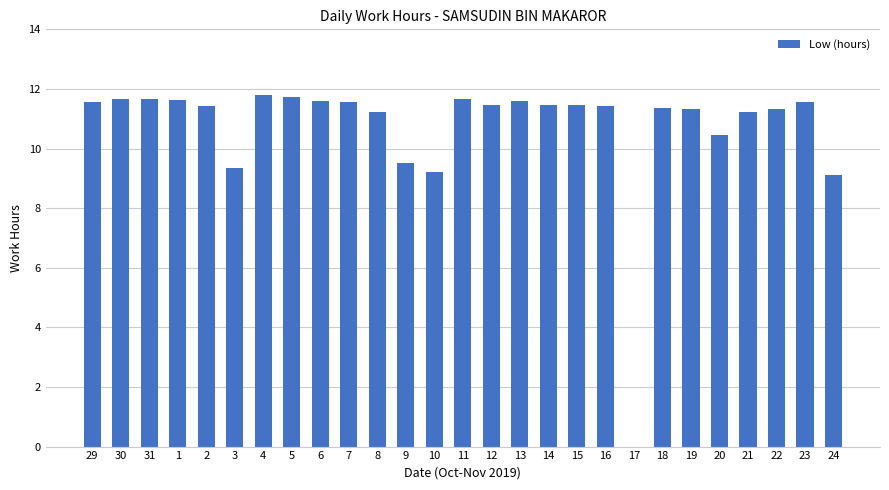

Where does the data first go above 11?

29